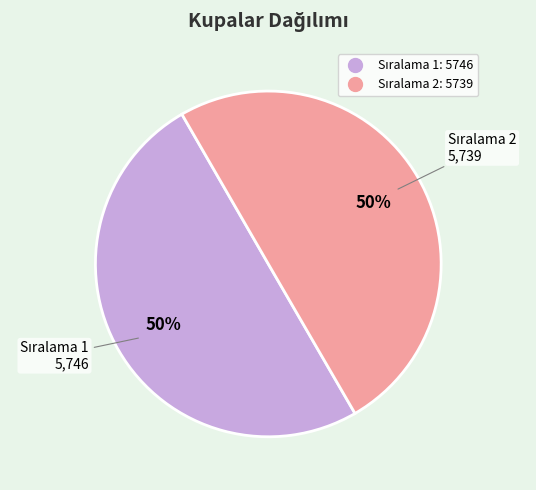

How many slices are in this pie chart?

2